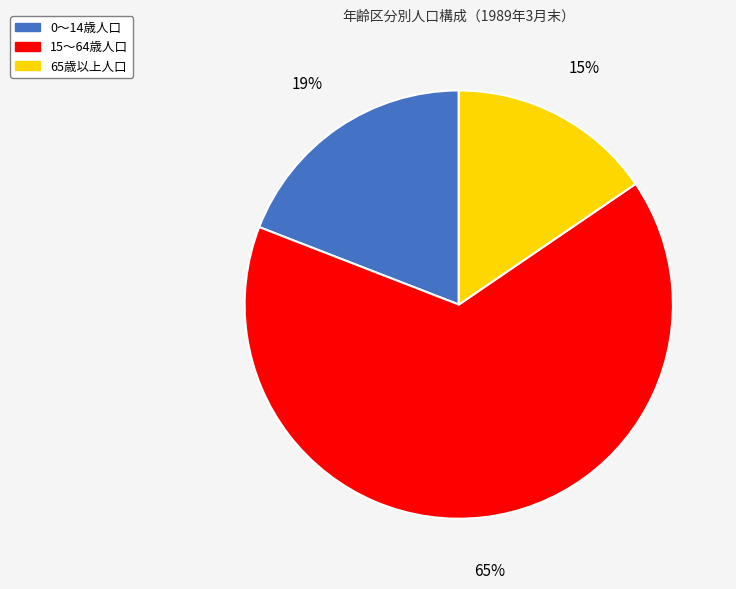

What is the majority slice?

15～64歳人口